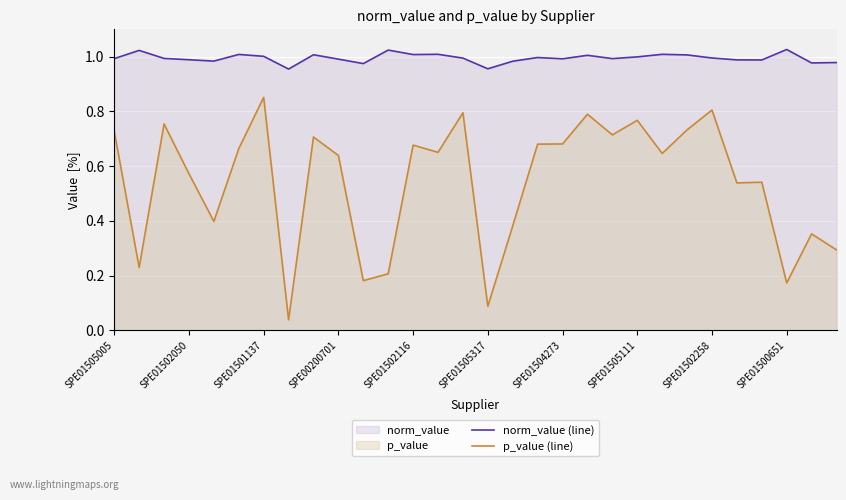

What value does the p_value (line) series have at 29?

0.3